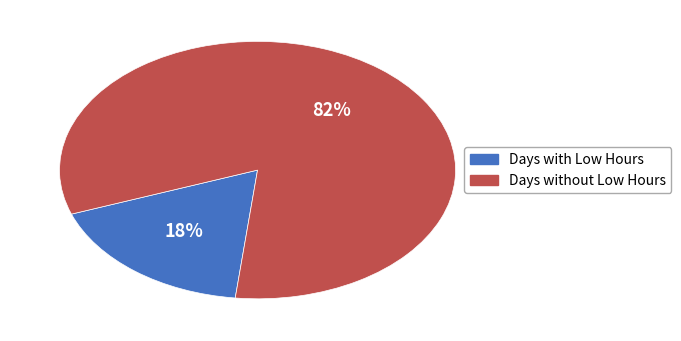

How many slices are in this pie chart?

2